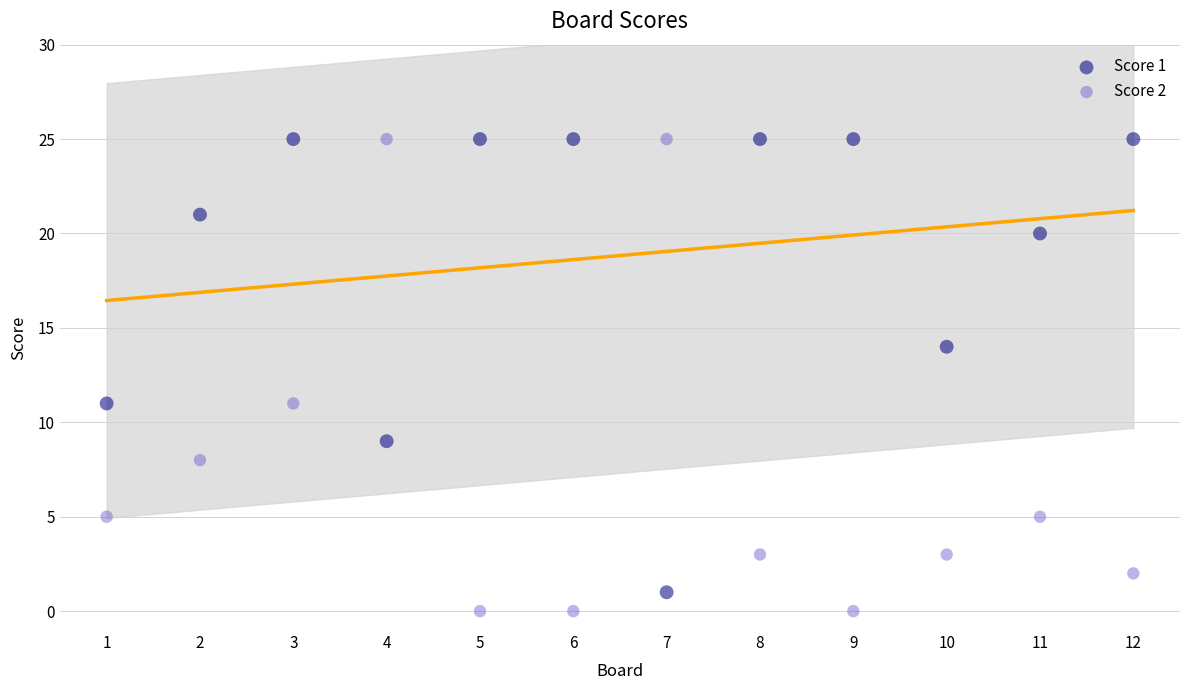

What is the X range (max minus min) for the scatter plot?

11